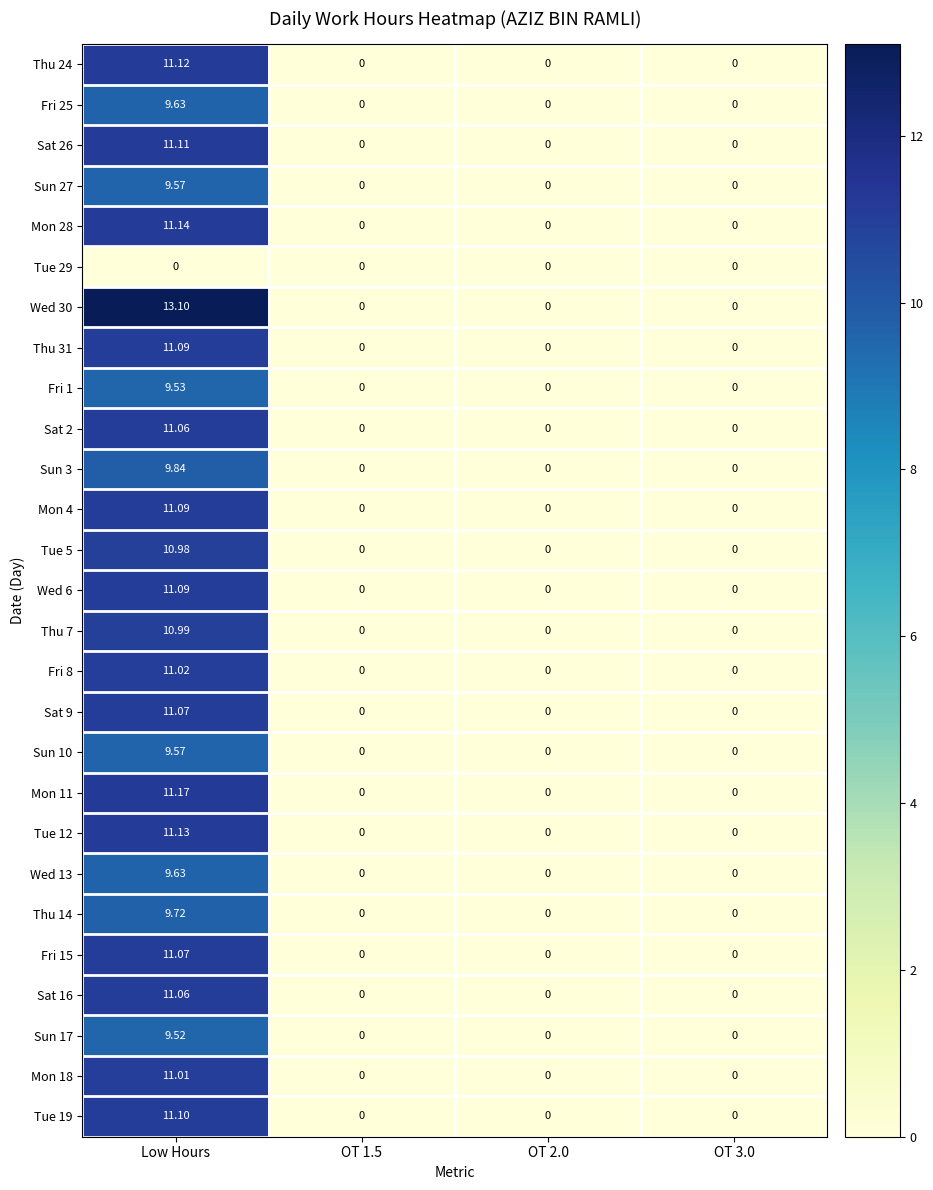

Which series has the largest range (max minus min)?

Wed 30